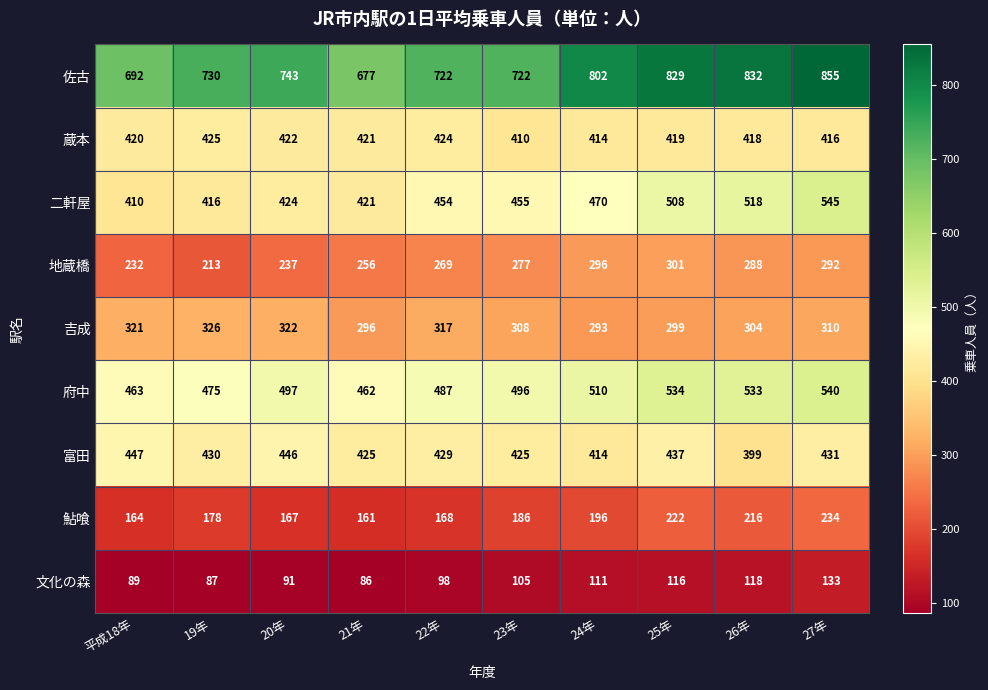

Which series has the largest total across all categories?

佐古